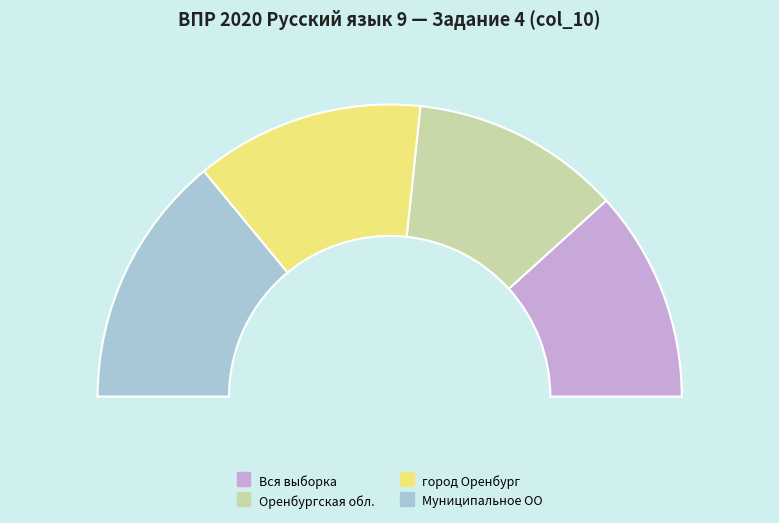

Does Муниципальное ОО account for over 50% of the chart?

No